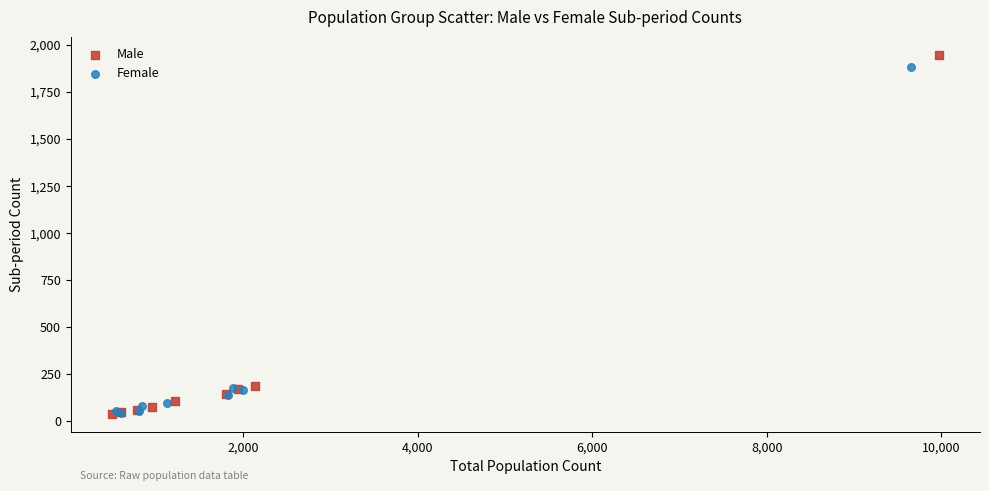

Which series reaches the maximum Y coordinate?

Male